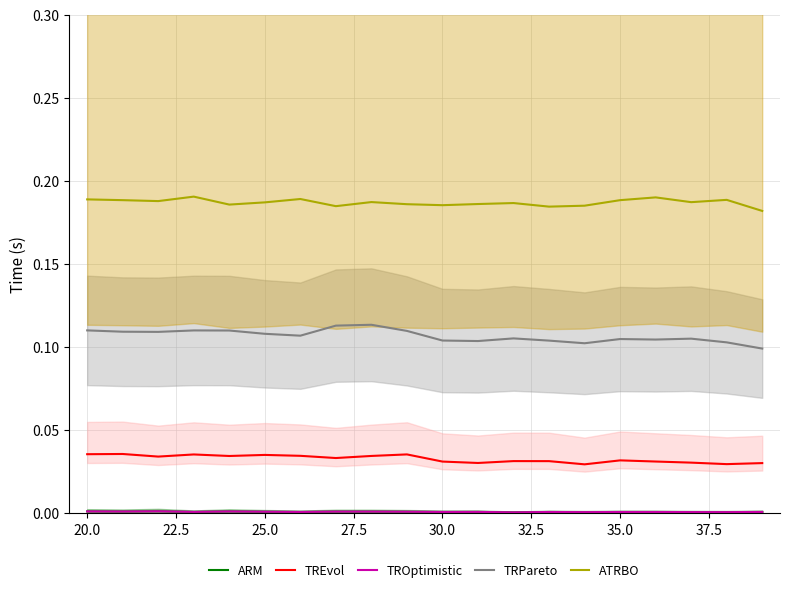

What are all the series names shown in the legend?

ARM, TREvol, TROptimistic, TRPareto, ATRBO